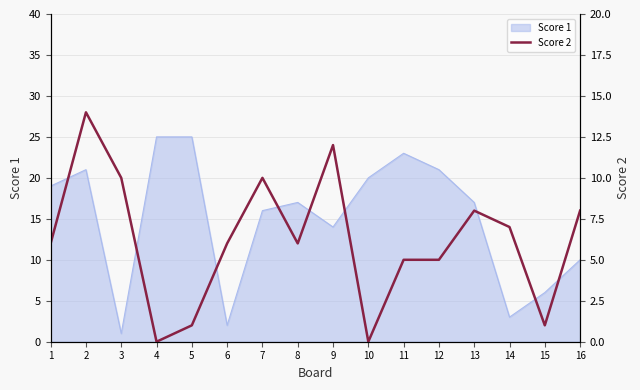

Which category has the lowest value across all series?

4